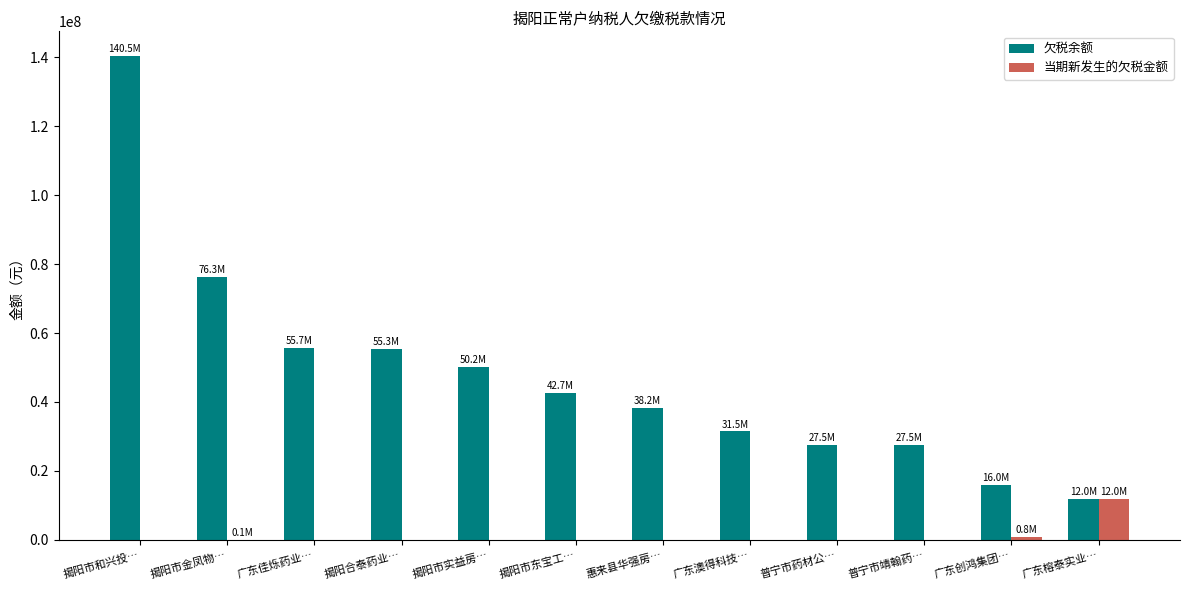

Is the value of 欠税余额 at 揭阳市实益房… greater than the value of 当期新发生的欠税金额 at 揭阳市实益房…?

Yes